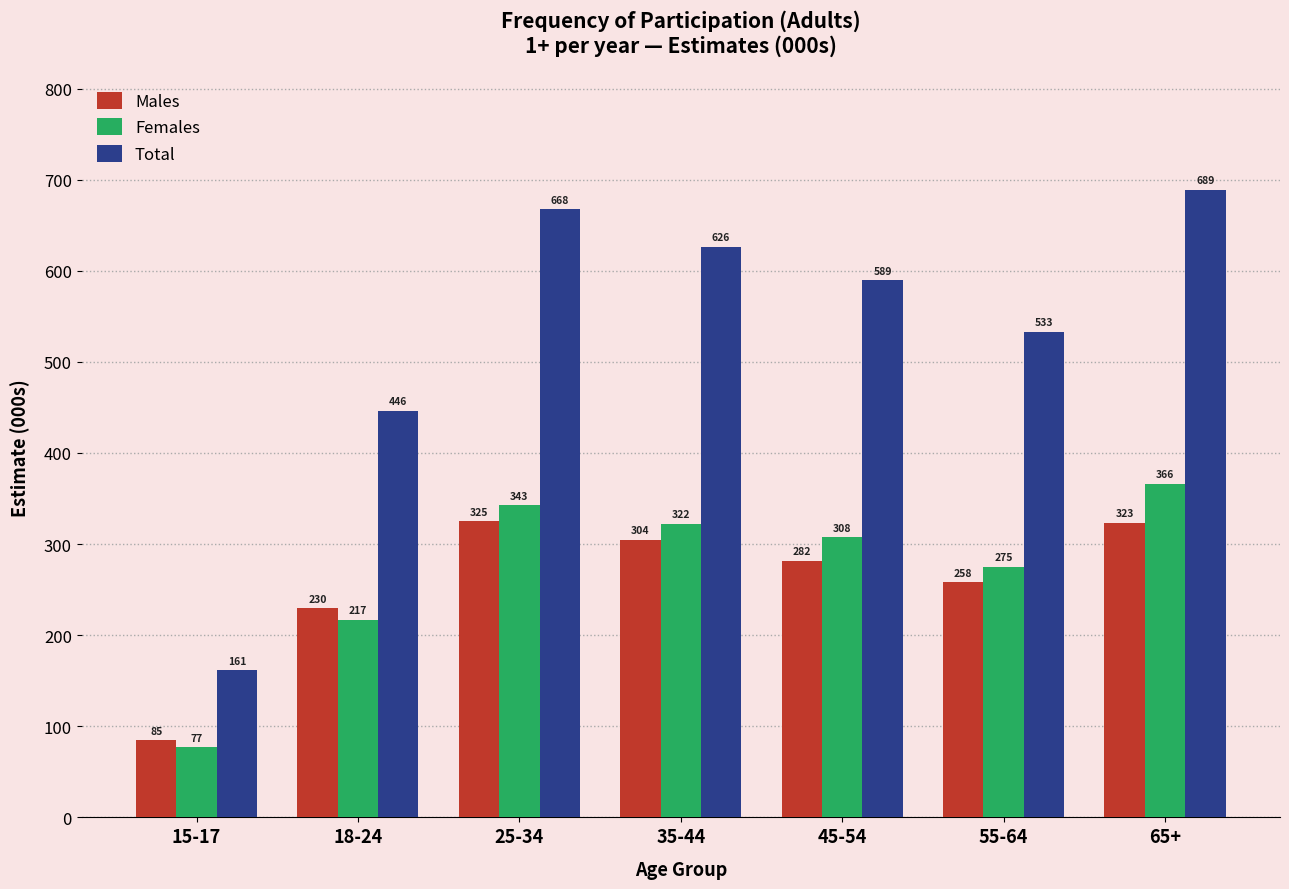

What are all the series names shown in the legend?

Males, Females, Total